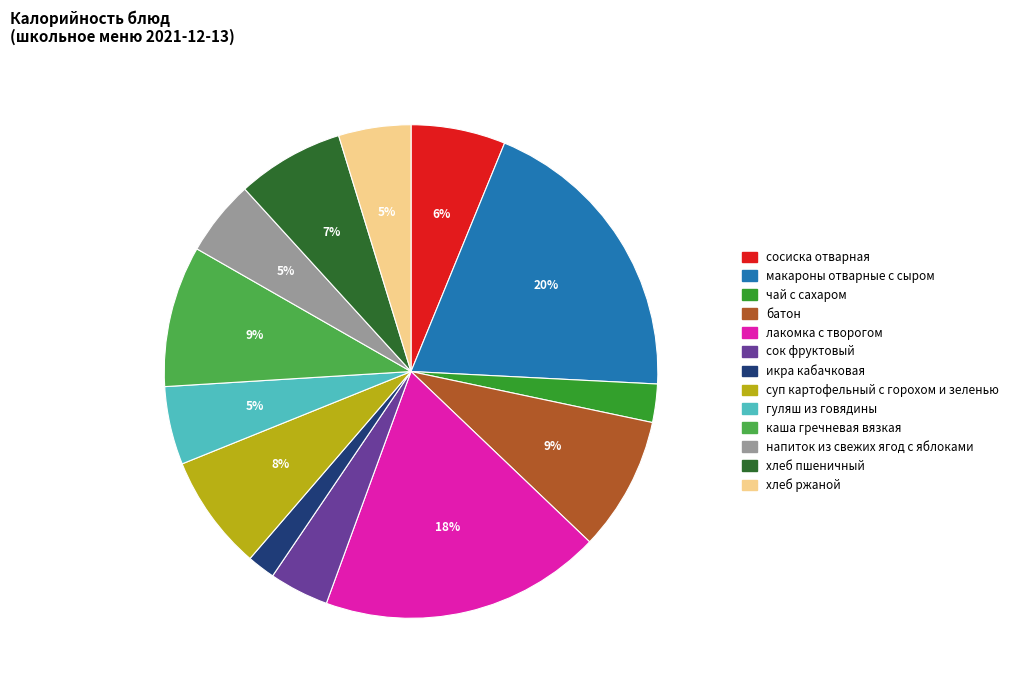

Is there a majority slice in this chart?

No